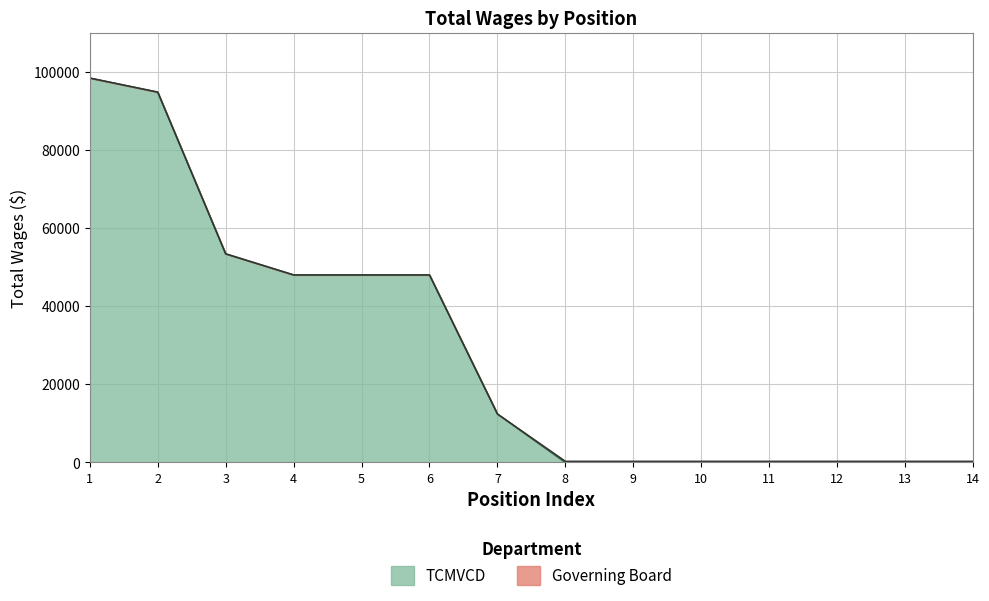

The value of TCMVCD at 11 is 45151. True or false?

False